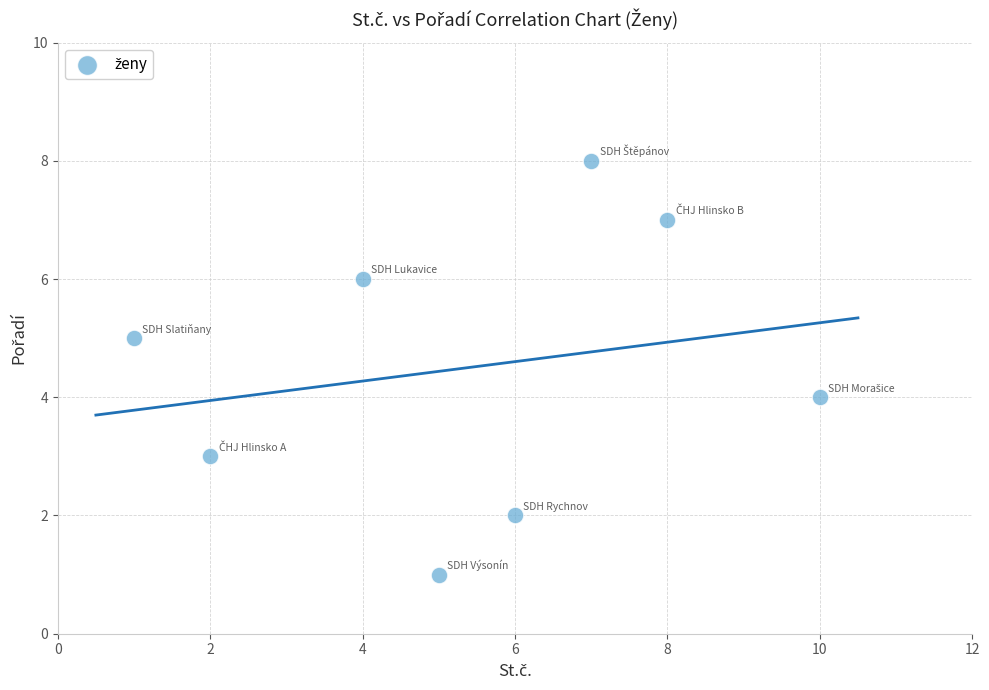

What is the range of Y values (max minus min)?

7